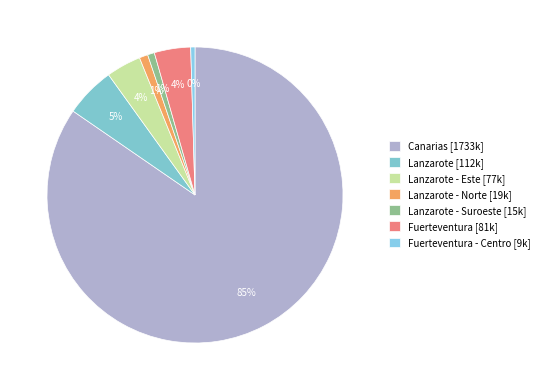

How many segments does this pie chart have?

7